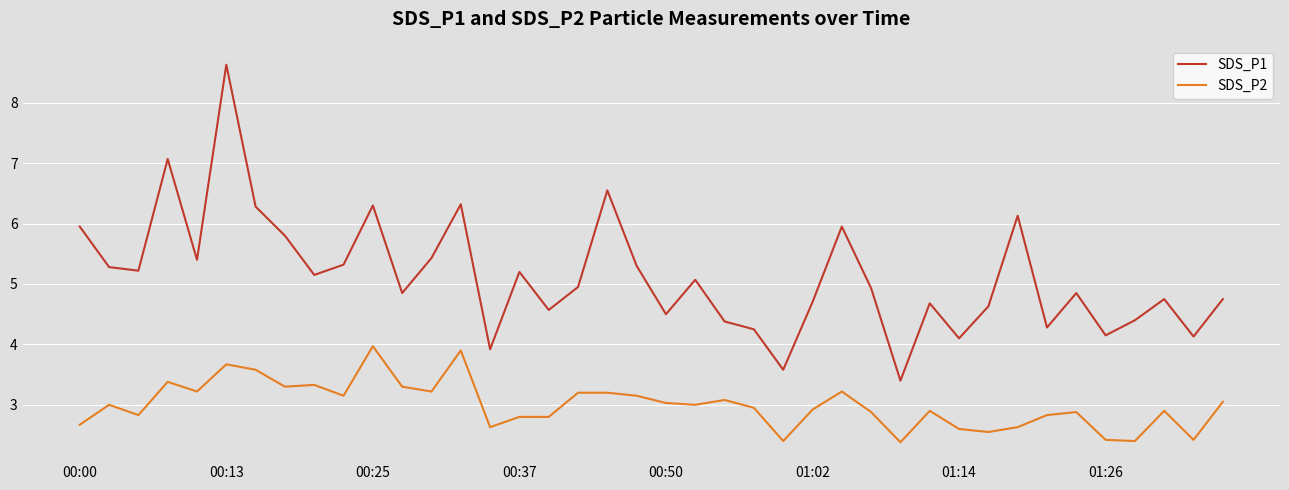

Rank the series by their maximum value, from highest to lowest.

SDS_P1, SDS_P2